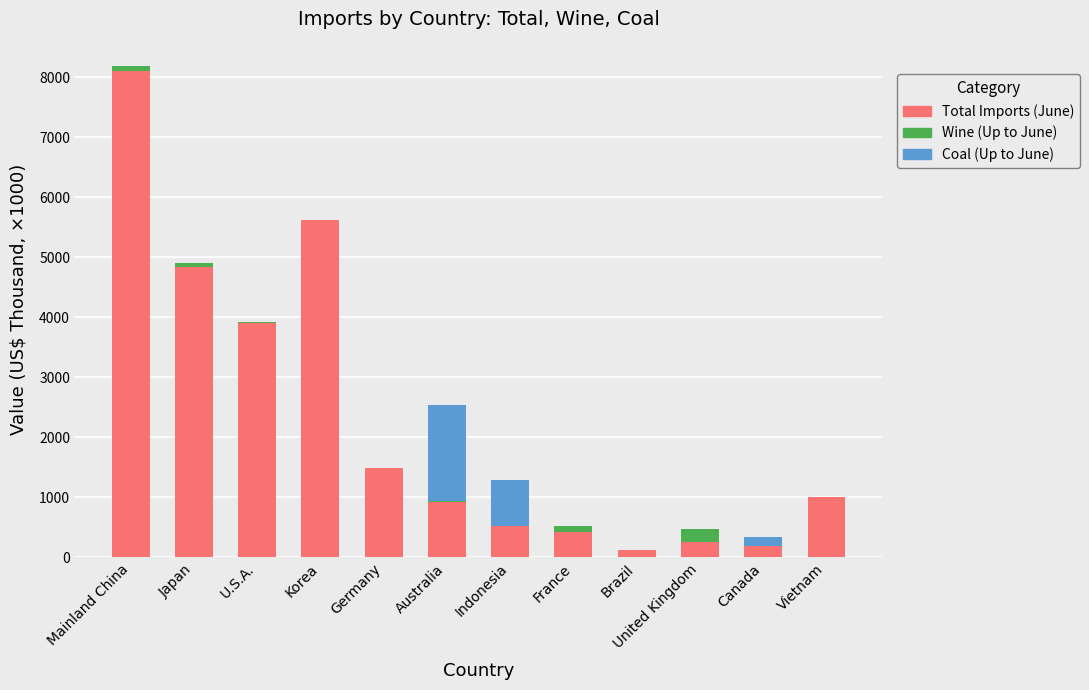

Where is Total Imports (June) nearest to the value 4112?

U.S.A.